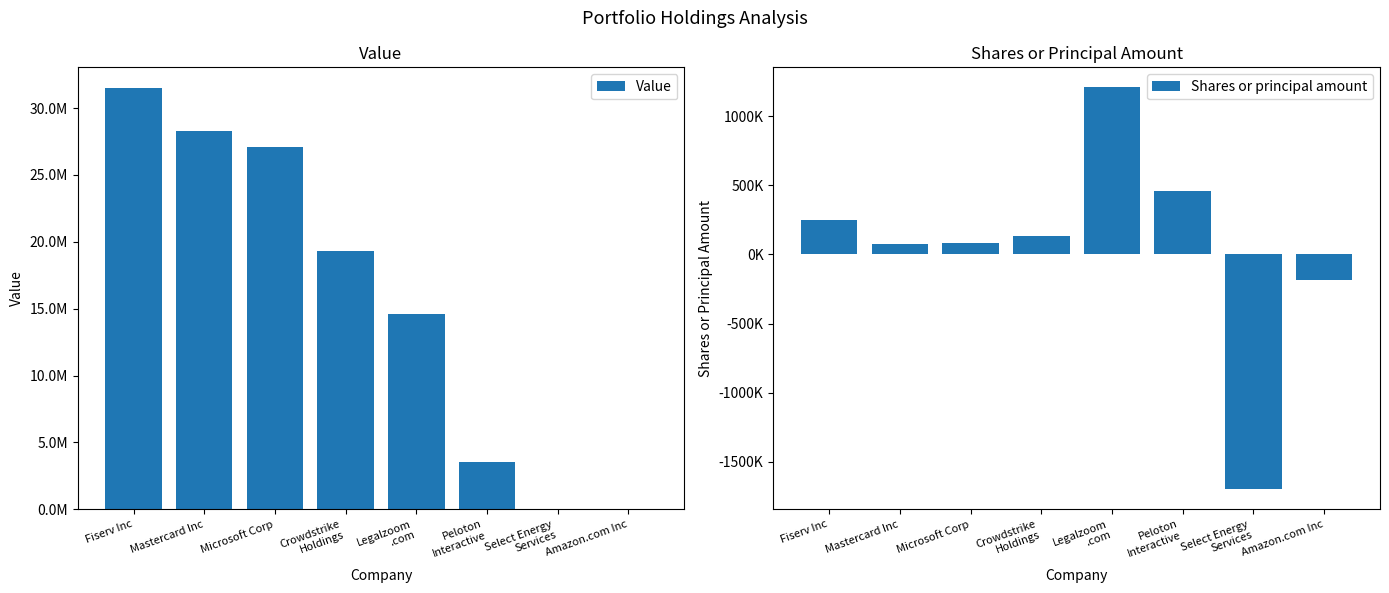

Are the bars grouped side by side (vs. stacked)?

Yes